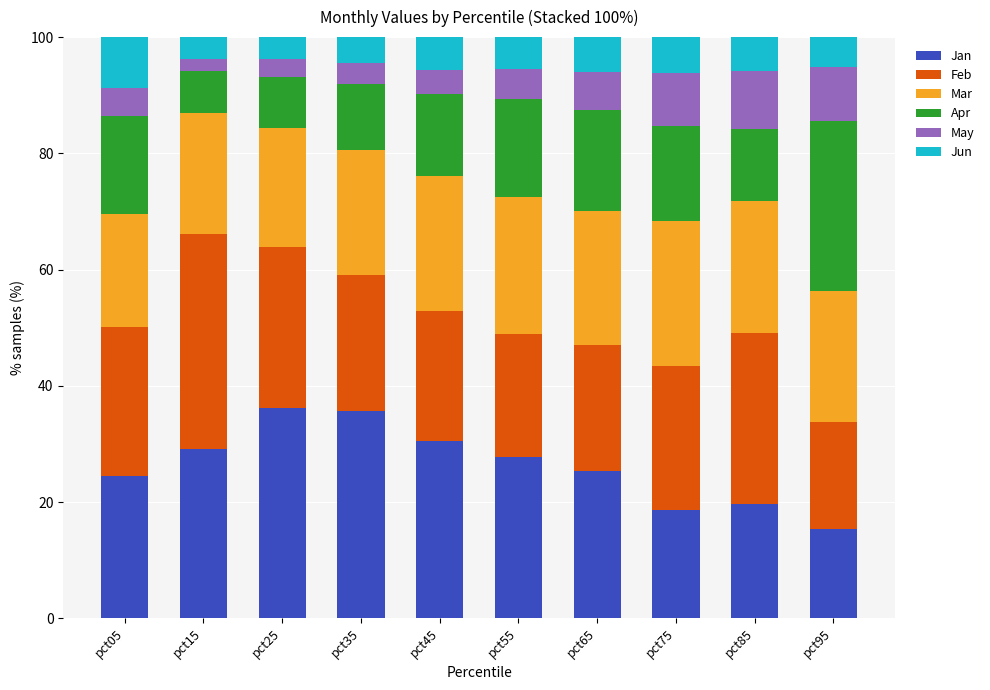

What is the total value across all series at pct75?

100.0